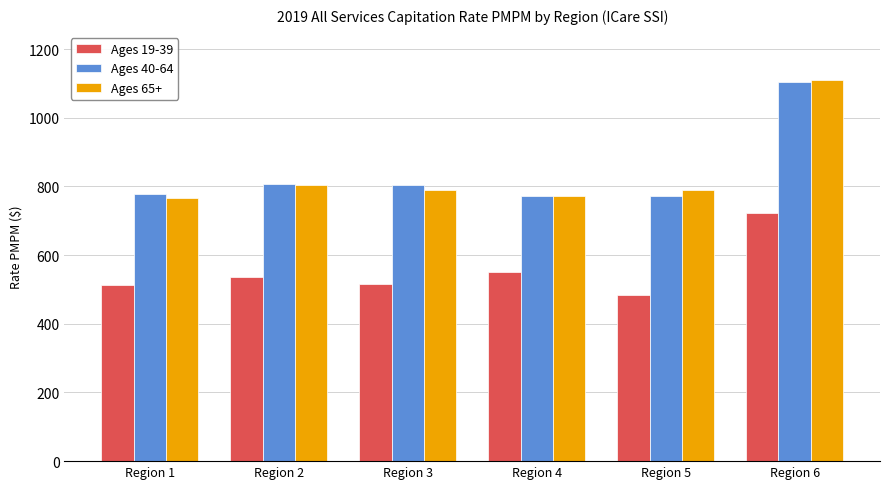

The value of Ages 40-64 at Region 2 is 807.3. True or false?

True